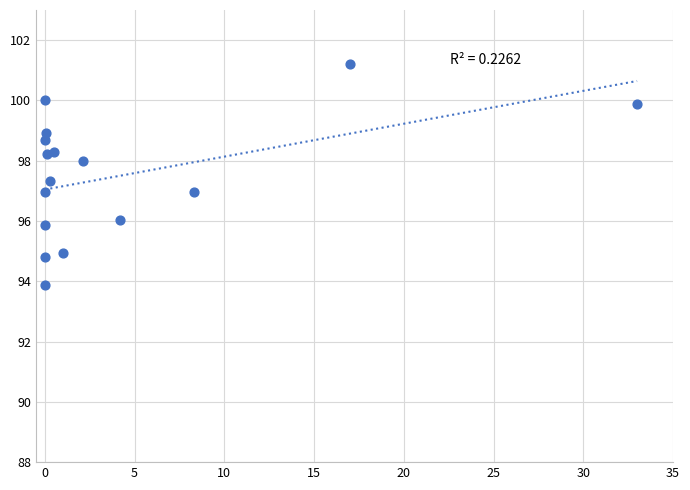

What is the range of X values (max minus min)?

33.0